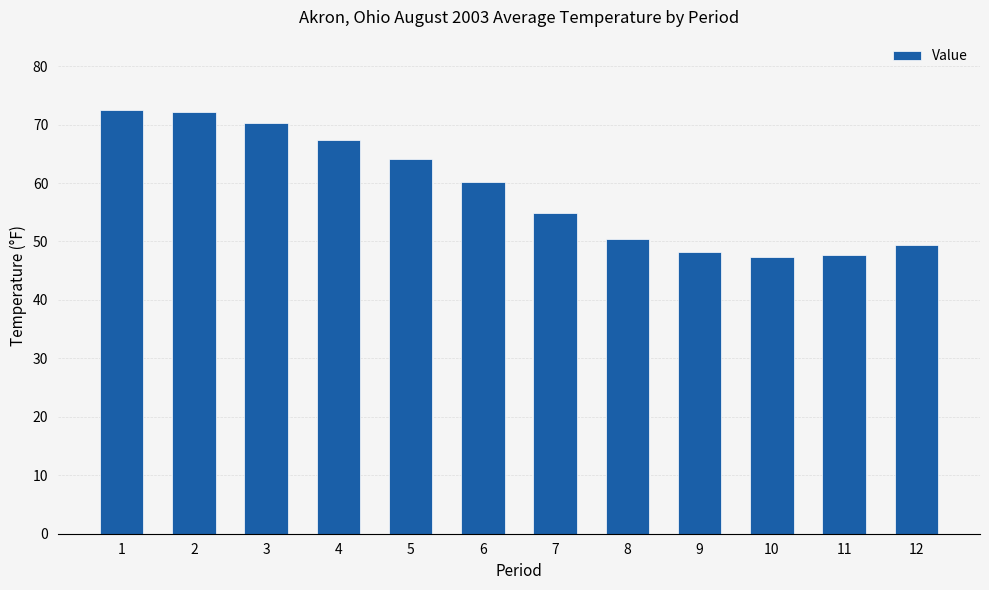

What is the maximum value shown in the chart?

72.5